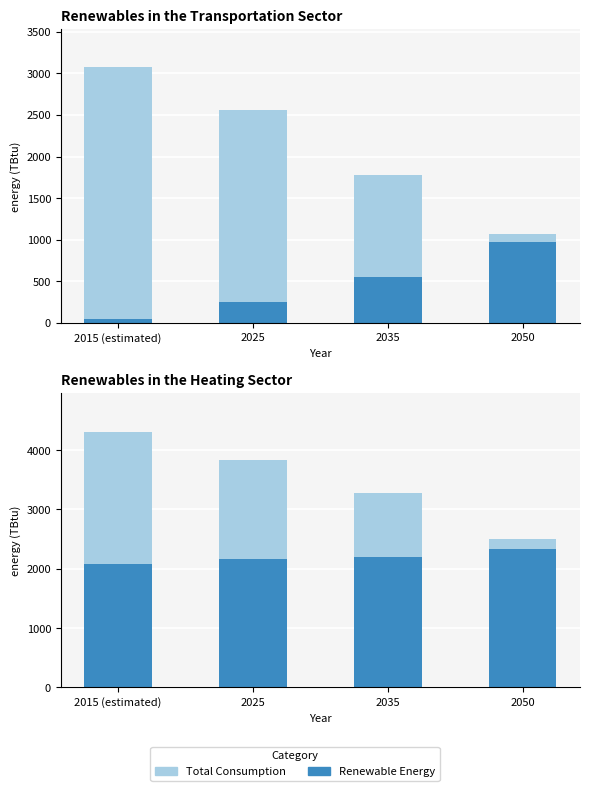

How many series are shown in this chart?

4